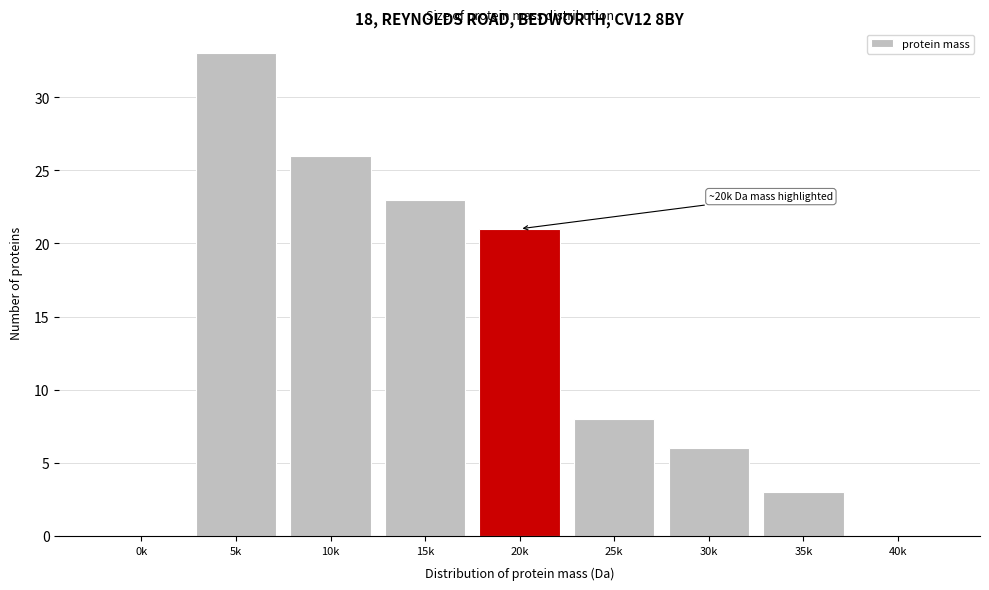

Reading right to left, extract all data points from this chart.

40k=0	35k=3	30k=6	25k=8	20k=21	15k=23	10k=26	5k=33	0k=0